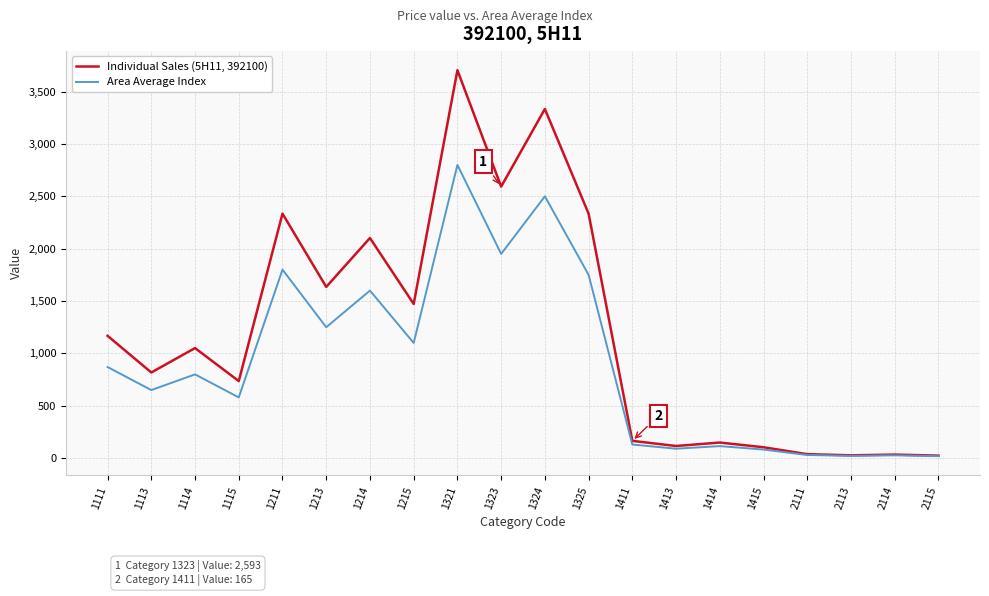

Is it true that Individual Sales (5H11, 392100) equals 1472 at 1215?

True